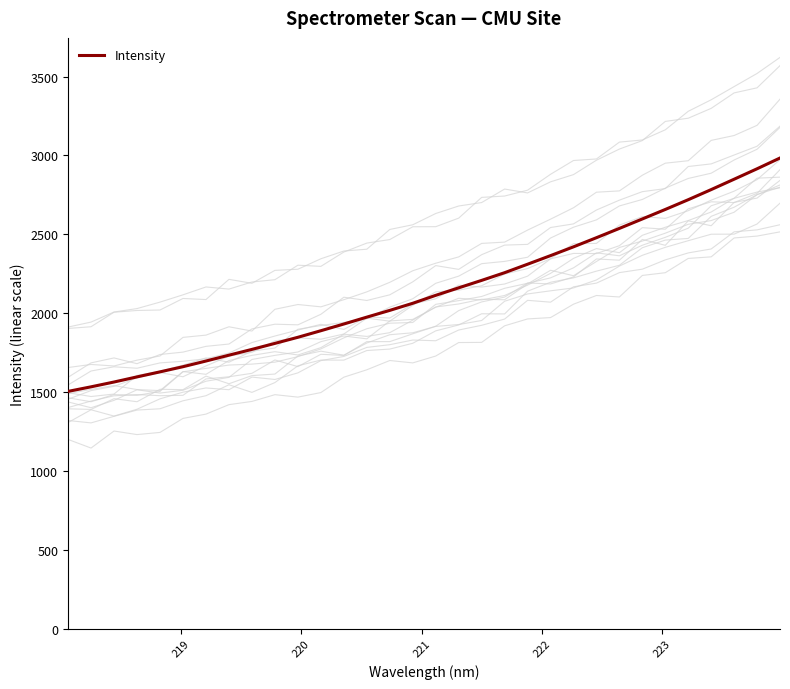

What is the highest value of the Intensity series?

2983.9